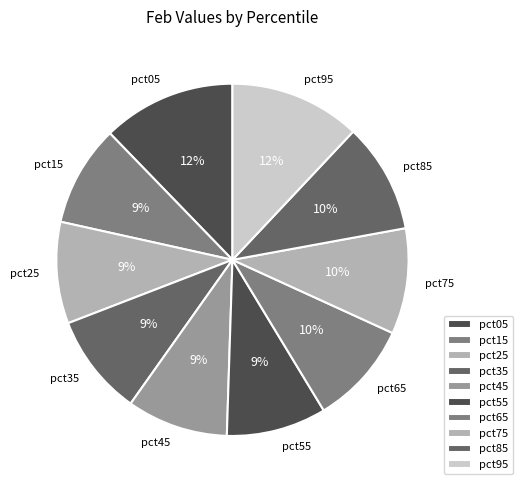

What percentage is the pct85 slice, to the nearest percent?

10%